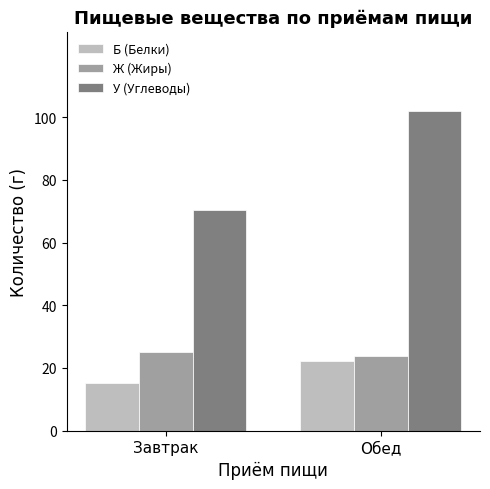

Reading left to right, list all the values displayed in this chart.

Б (Белки): Завтрак=15.2	Обед=22.2
Ж (Жиры): Завтрак=25.0	Обед=23.7
У (Углеводы): Завтрак=70.5	Обед=101.8